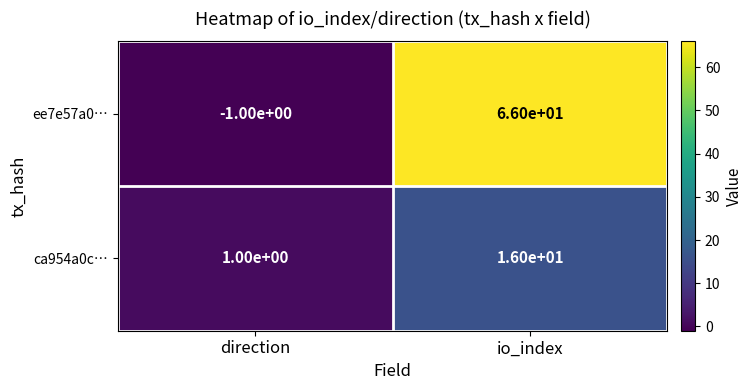

True or false: ca954a0c… has a value of 22 at io_index.

False